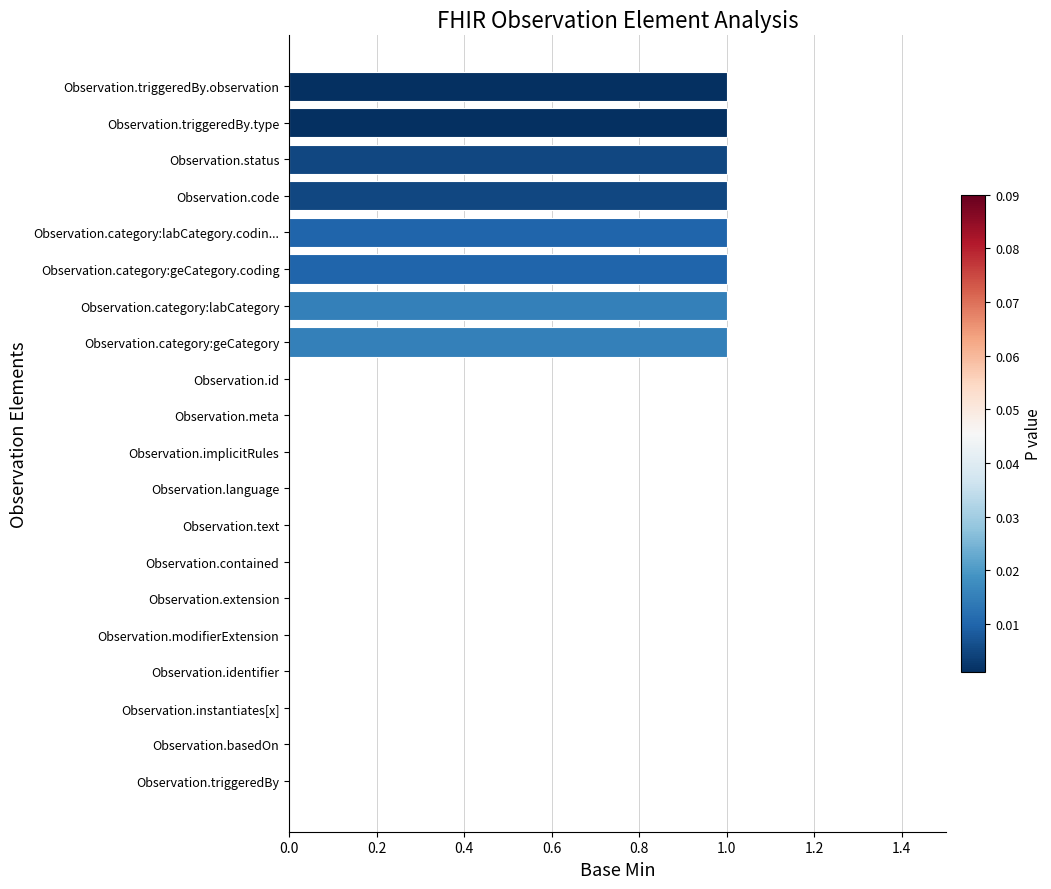

Which has a higher value, Observation.category:geCategory or Observation.text?

Observation.category:geCategory